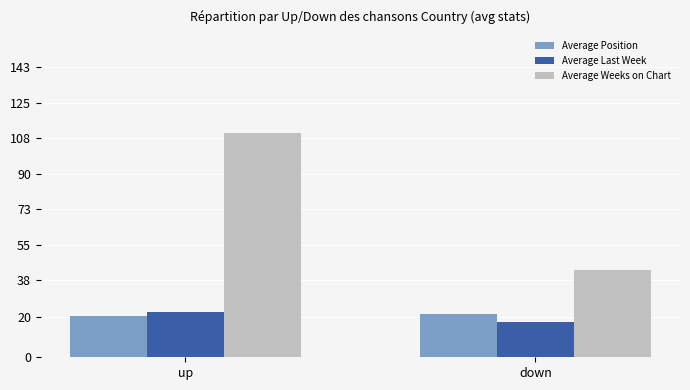

Rank the categories by Average Weeks on Chart value from lowest to highest.

down, up